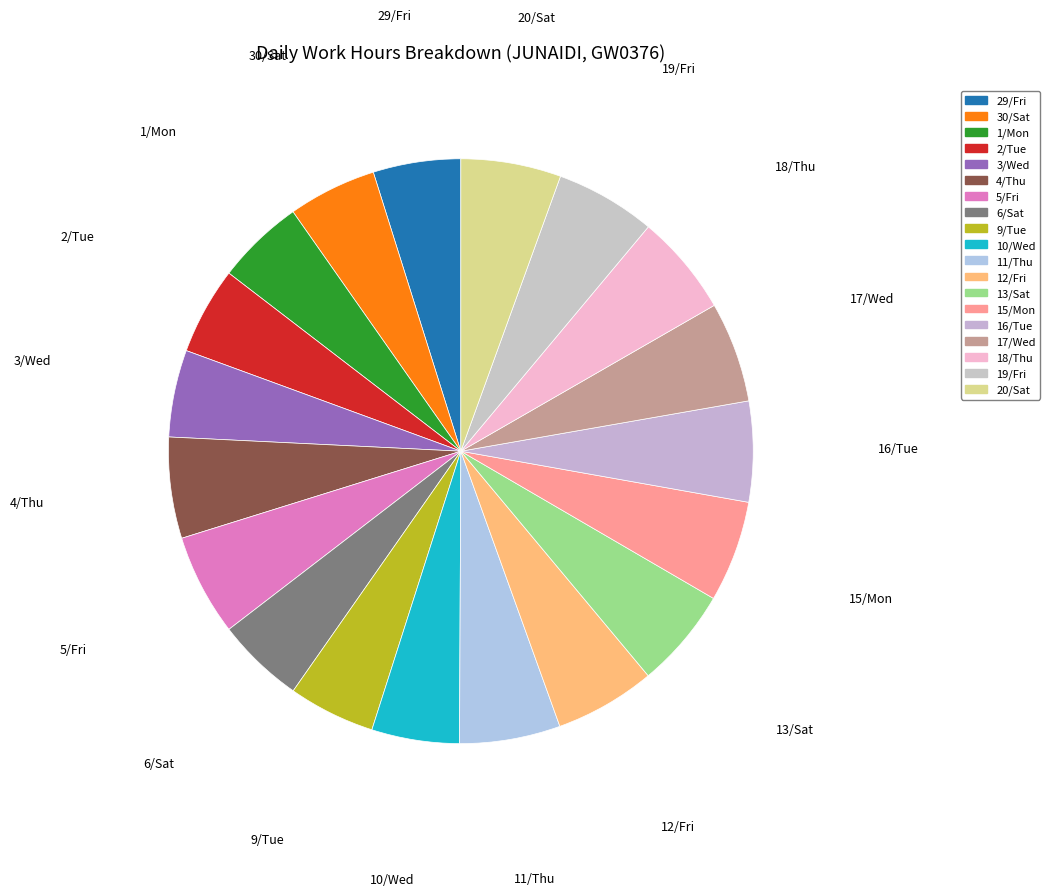

The 19/Fri slice represents 6% of the pie. True or false?

True